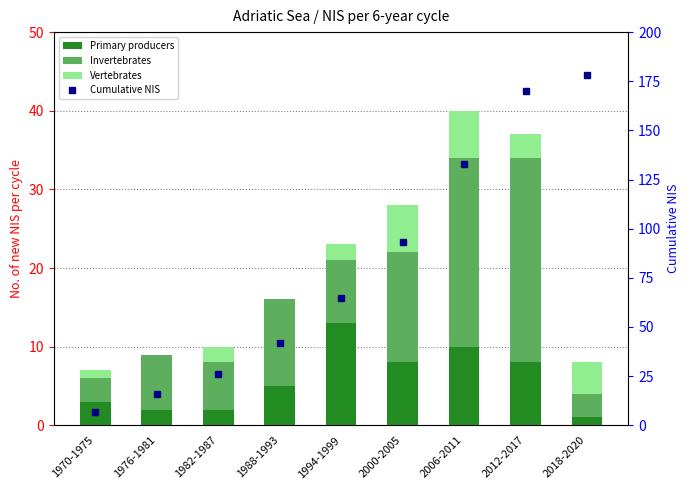

Which series has the largest total across all categories?

Cumulative NIS